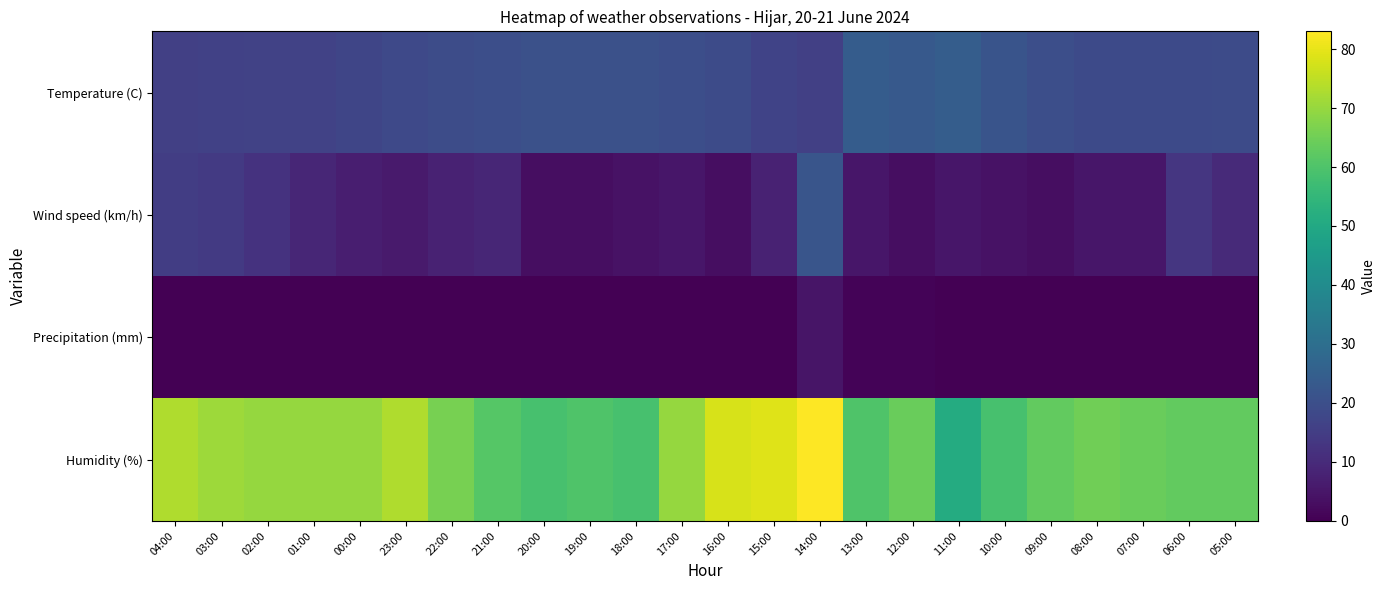

Which series has the largest total across all categories?

Humidity (%)